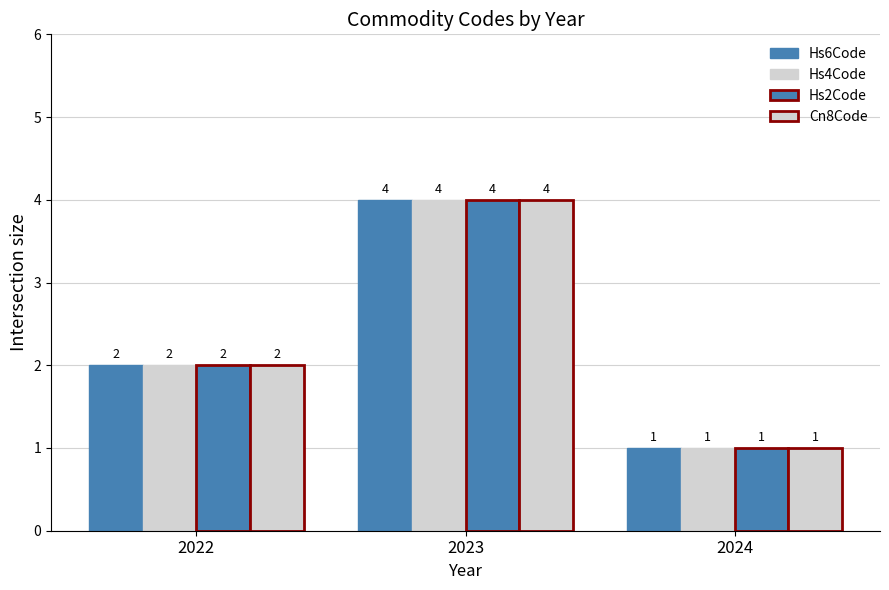

Does the chart contain stacked bars?

No